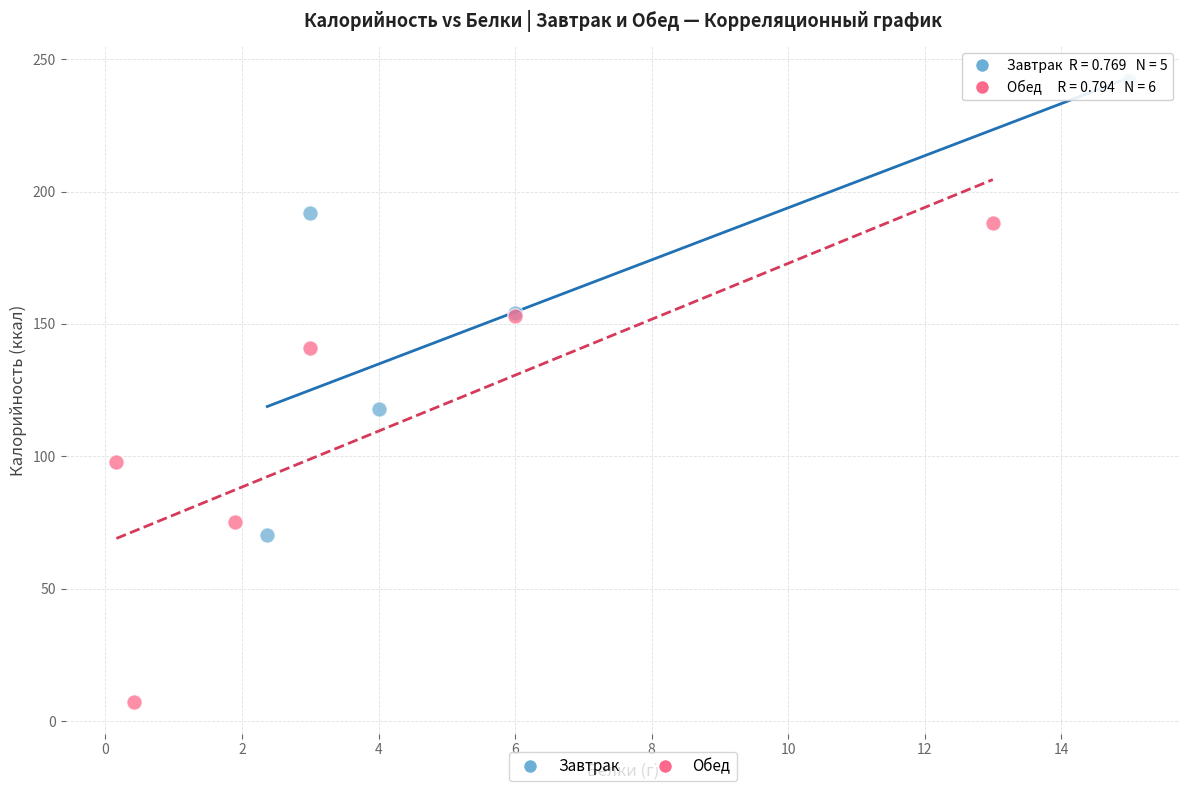

Which series contains the highest Y value?

Завтрак